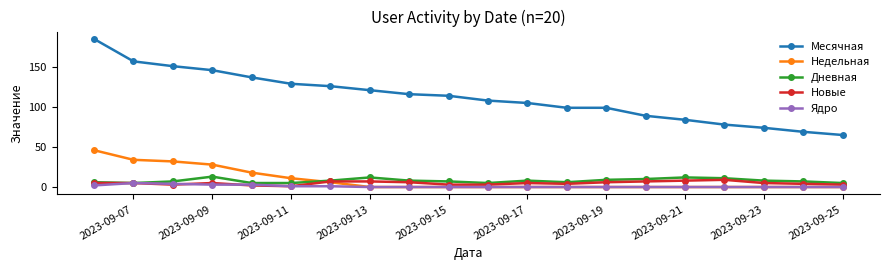

True or false: Недельная and Месячная intersect in this chart.

False